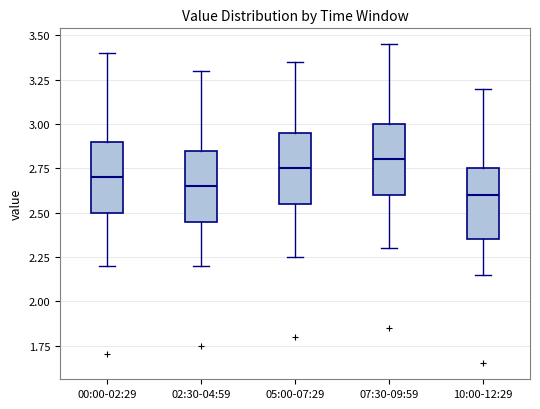

Where is the lower edge of the box for 05:00-07:29 on the y-axis? The values are not printed on the chart, so give them approximately, as read against the axis.

2.55